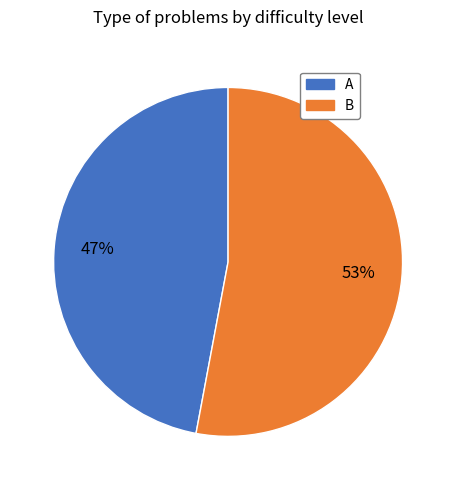

To the nearest percent, what is the difference between the largest and smallest slice percentages?

6%